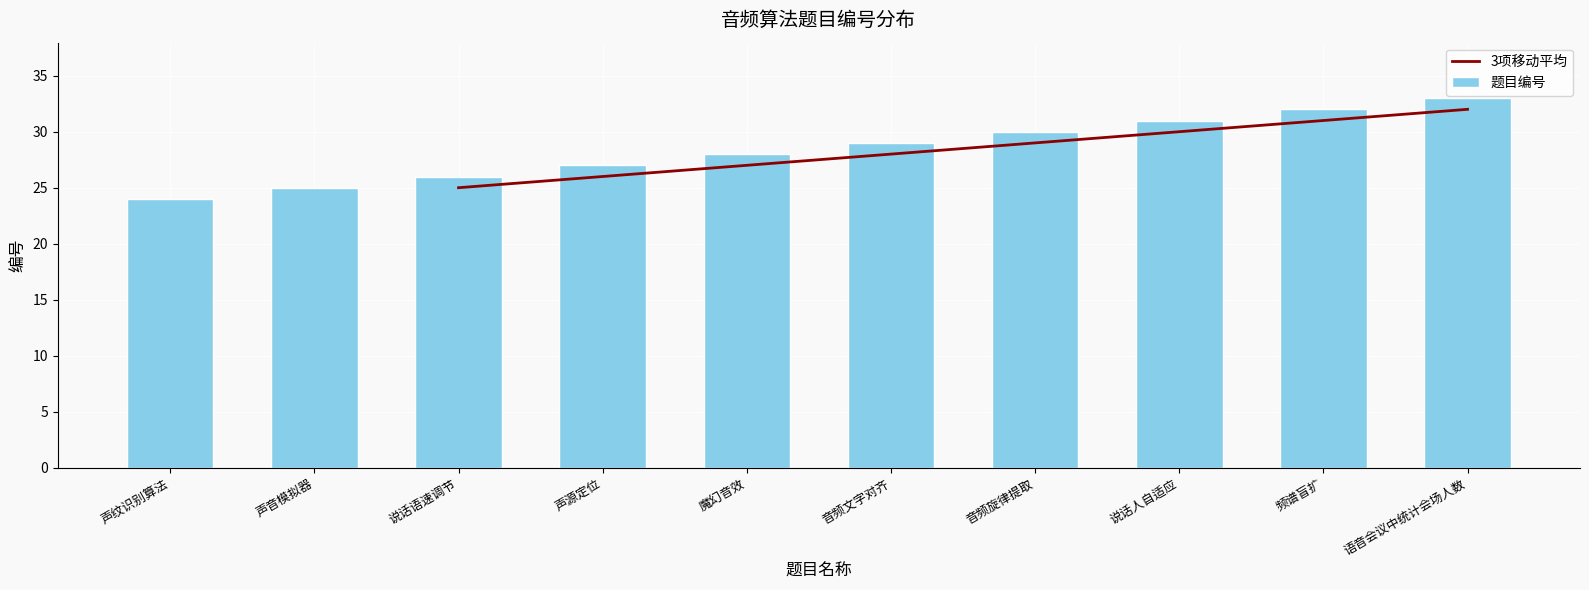

What is the difference between the values at 说话人自适应 and 说话语速调节?

5